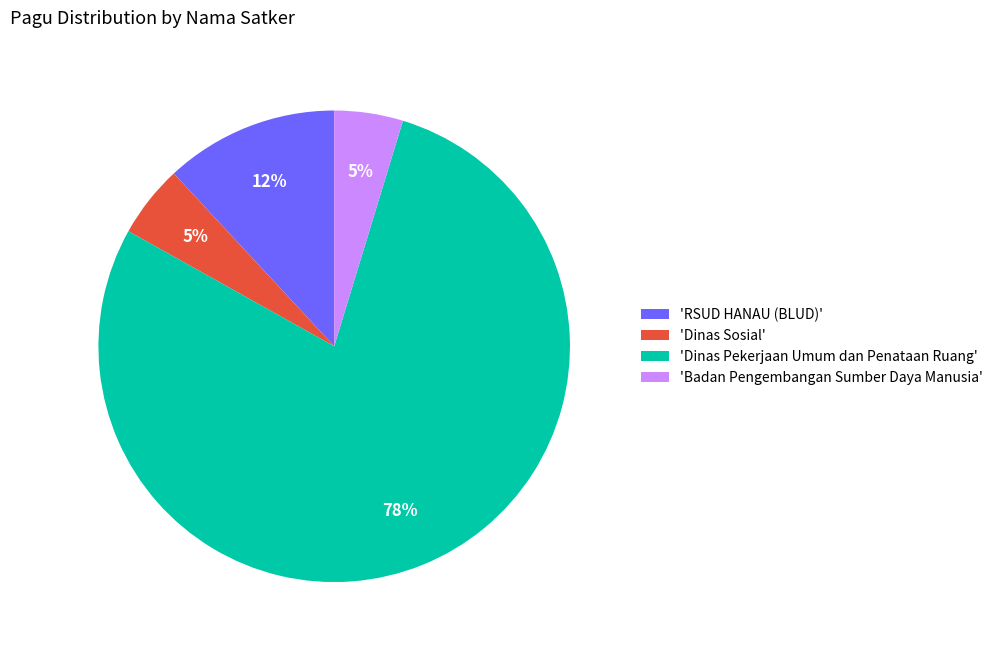

What is the largest slice in the pie chart?

'Dinas Pekerjaan Umum dan Penataan Ruang'